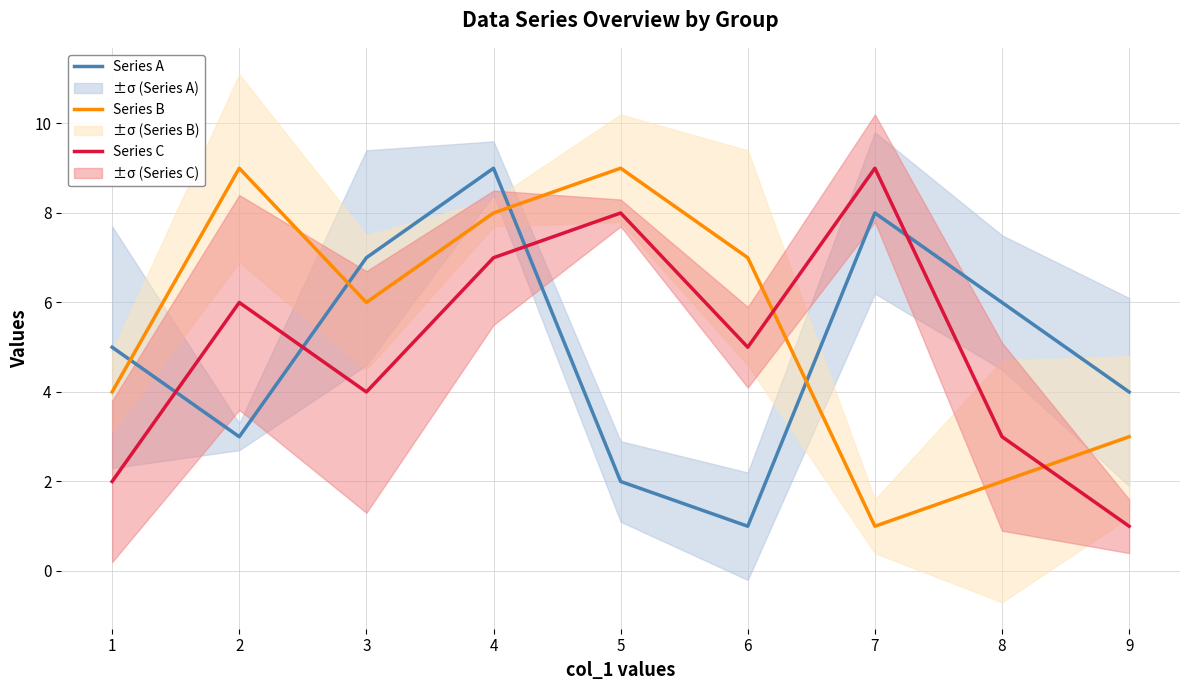

Count the Series A values in the range 3 to 7.

5